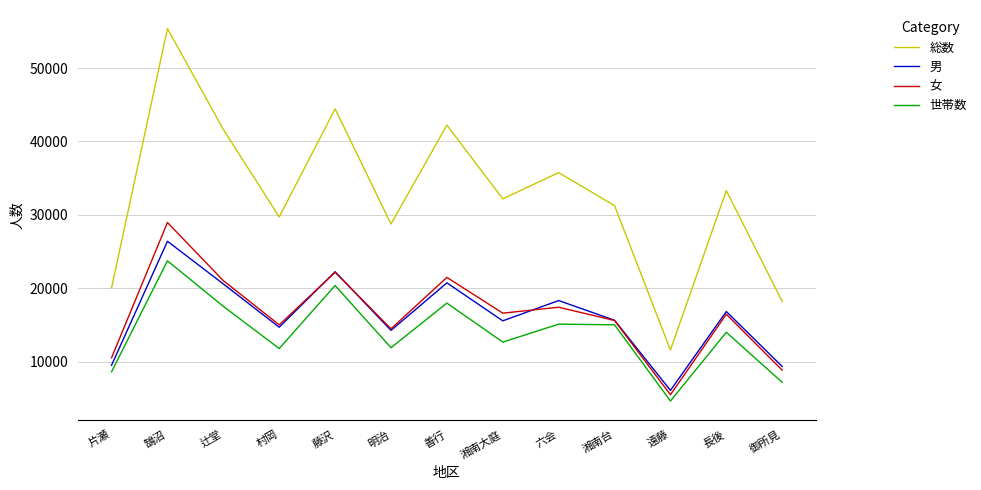

What is the difference between the maximum and second lowest values in the 総数 series?

37165